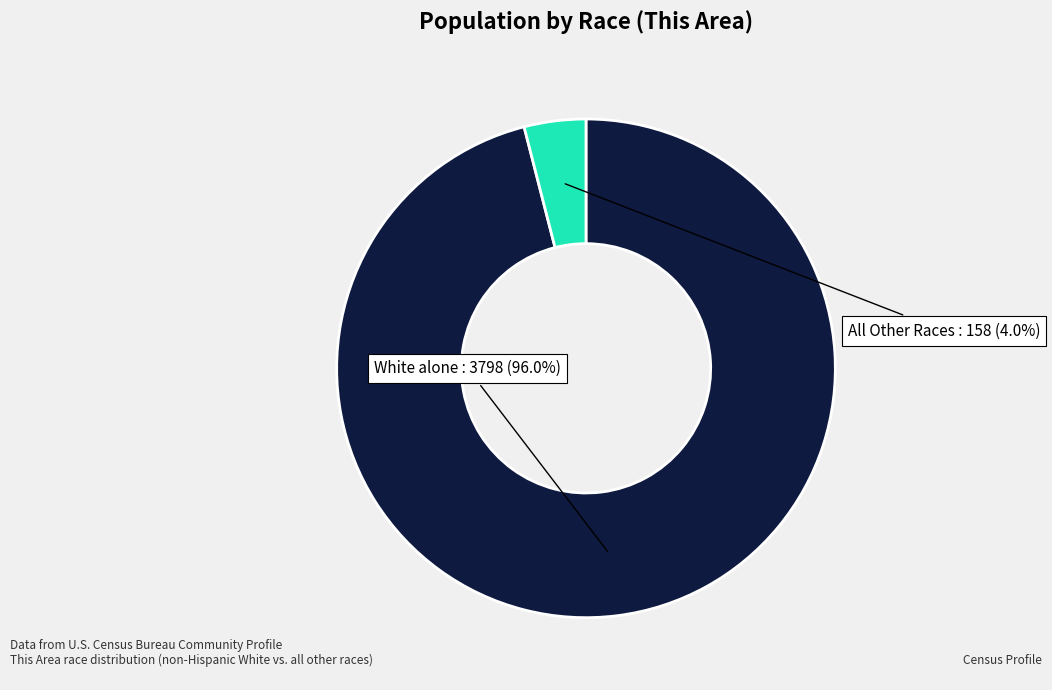

Rank the categories by value from highest to lowest.

White alone, All Other Races